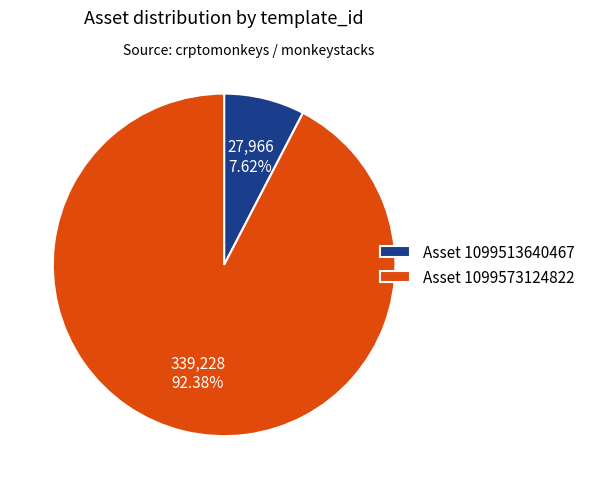

To the nearest percent, what is the difference between the largest and smallest slice percentages?

85%